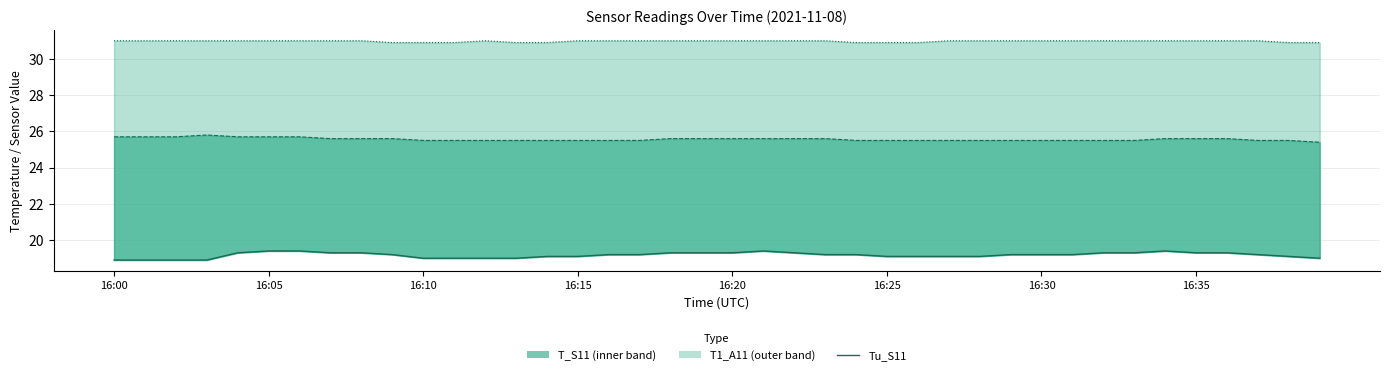

Which category has the lowest value across all series?

16:00